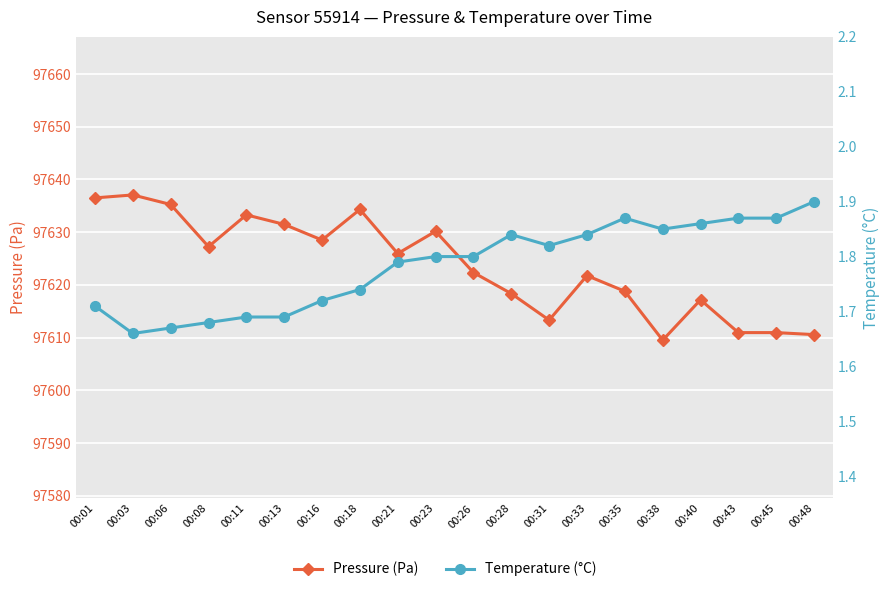

Rank the categories by Pressure (Pa) value from highest to lowest.

00:03, 00:01, 00:06, 00:18, 00:11, 00:13, 00:23, 00:16, 00:08, 00:21, 00:26, 00:33, 00:35, 00:28, 00:40, 00:31, 00:43, 00:45, 00:48, 00:38